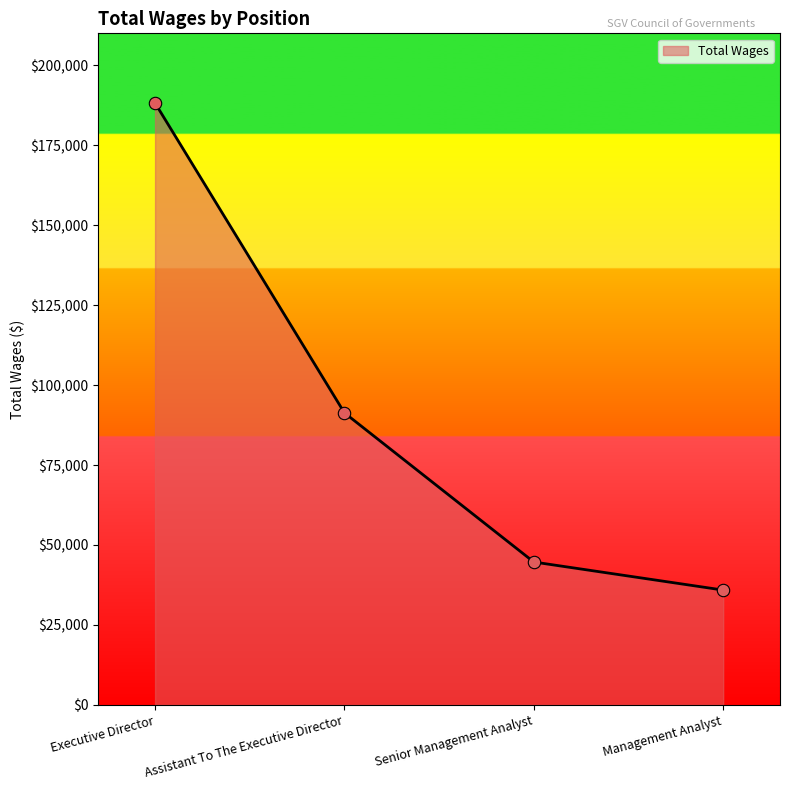

What is the change in value from Senior Management Analyst to Management Analyst?

-8774